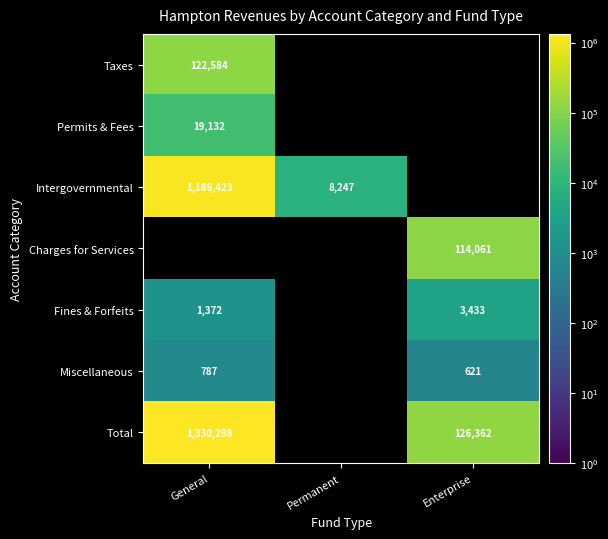

Is it true that Miscellaneous equals 787 at General?

True